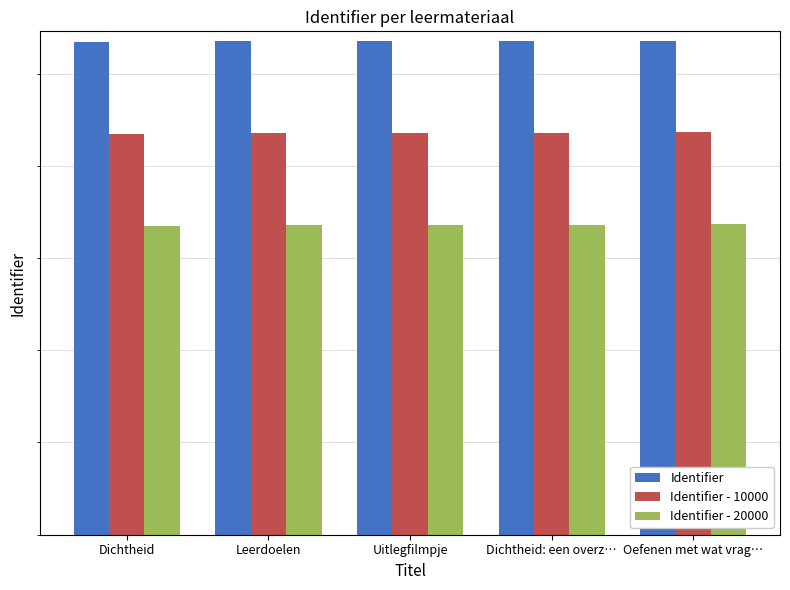

What is the difference between the Identifier - 20000 values at Oefenen met wat vrag… and Leerdoelen?

18